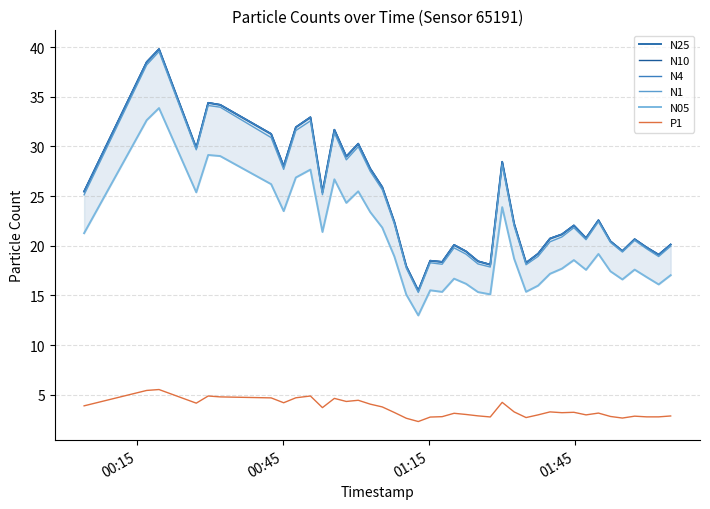

At how many categories does at least one series exceed 28?

13